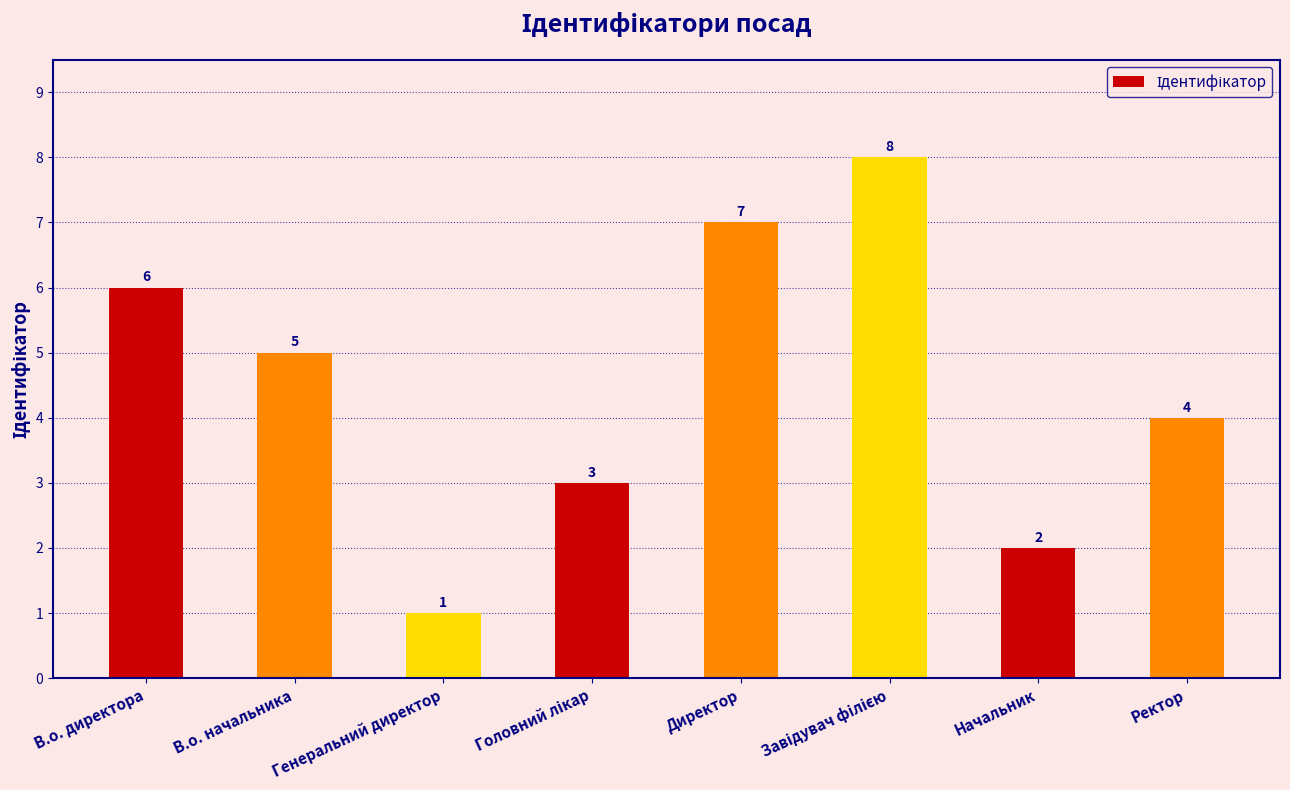

What is the difference between the second highest and minimum values?

6